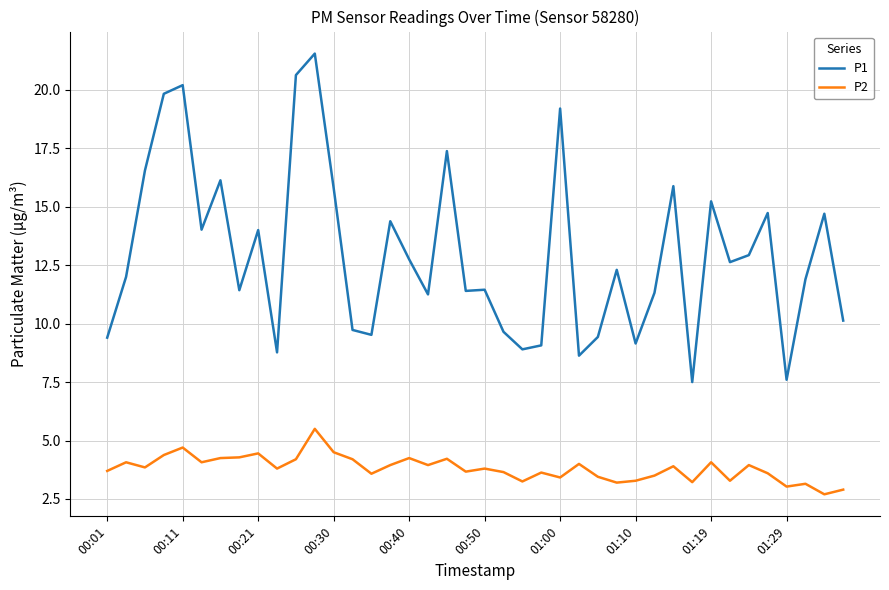

What is the difference between the second highest and minimum values in the P1 series?

13.1